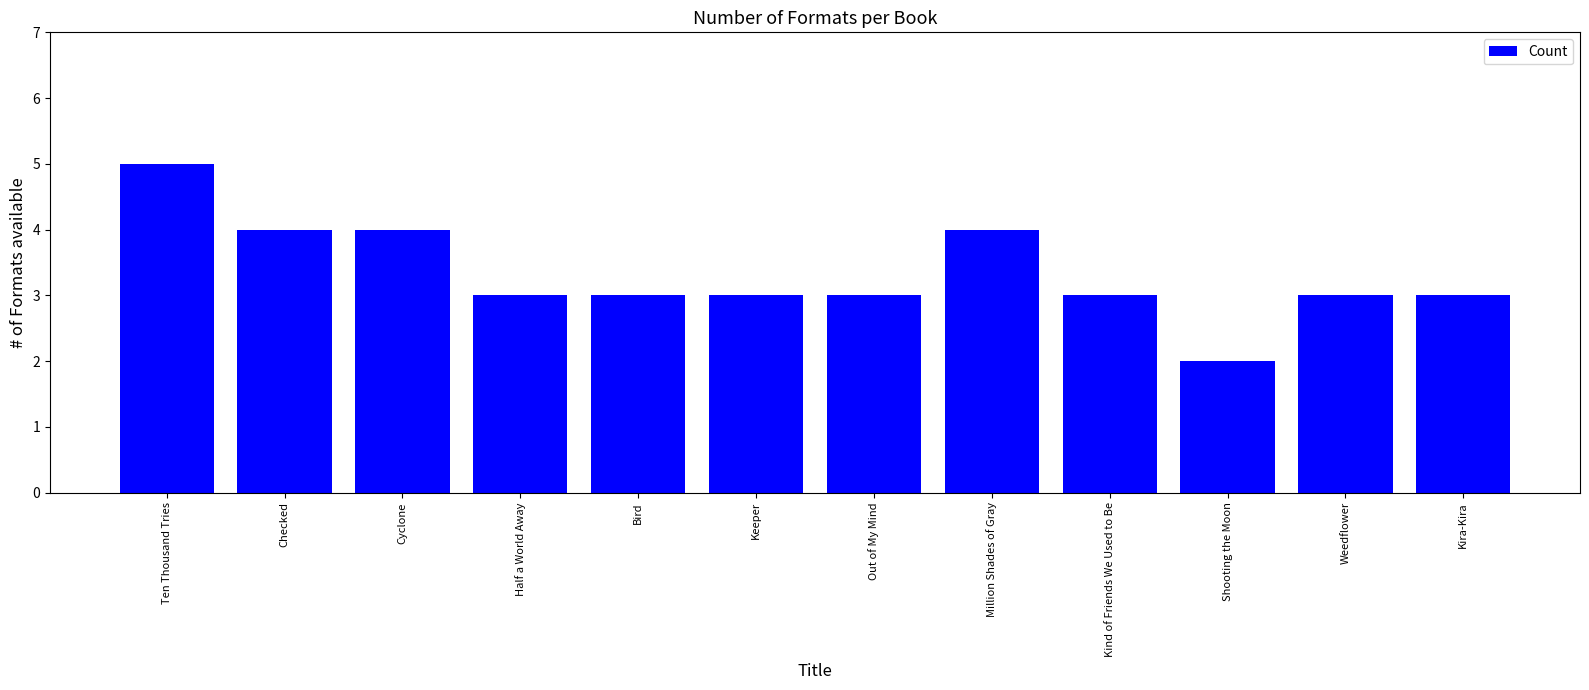

Reading left to right, transcribe all the data shown in this chart.

Ten Thousand Tries=5	Checked=4	Cyclone=4	Half a World Away=3	Bird=3	Keeper=3	Out of My Mind=3	Million Shades of Gray=4	Kind of Friends We Used to Be=3	Shooting the Moon=2	Weedflower=3	Kira-Kira=3